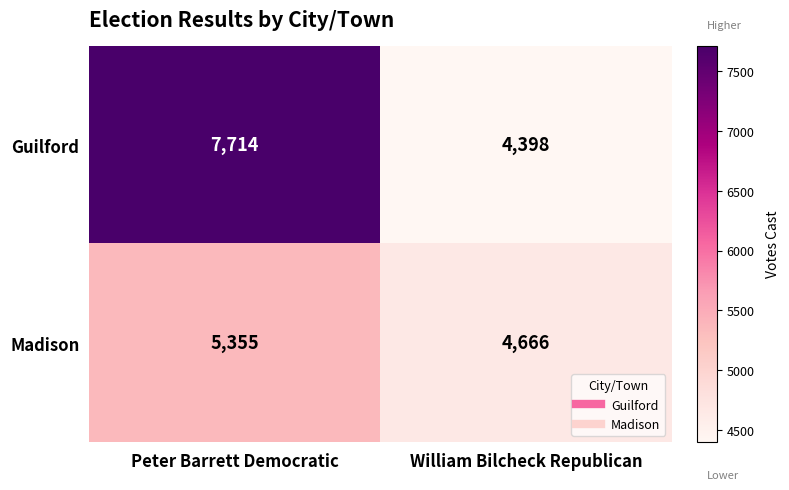

What is the spread (max minus min) of values at Peter Barrett Democratic?

2359